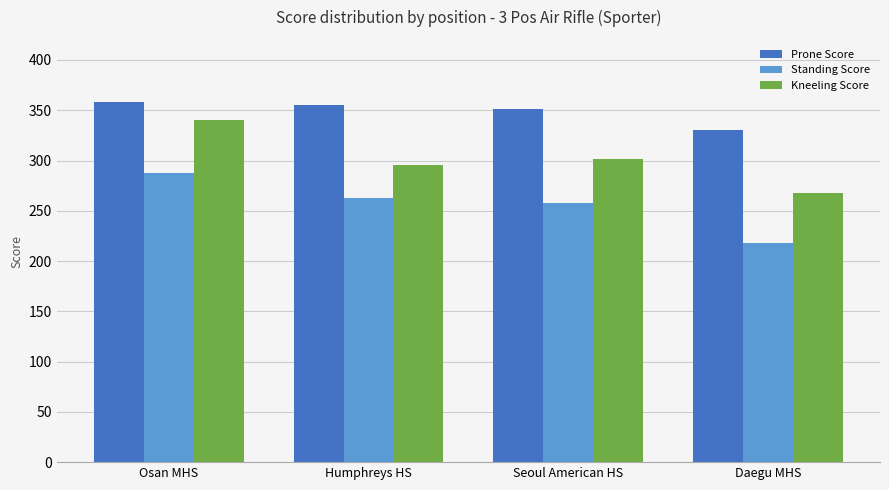

Which series has the widest spread of values?

Kneeling Score